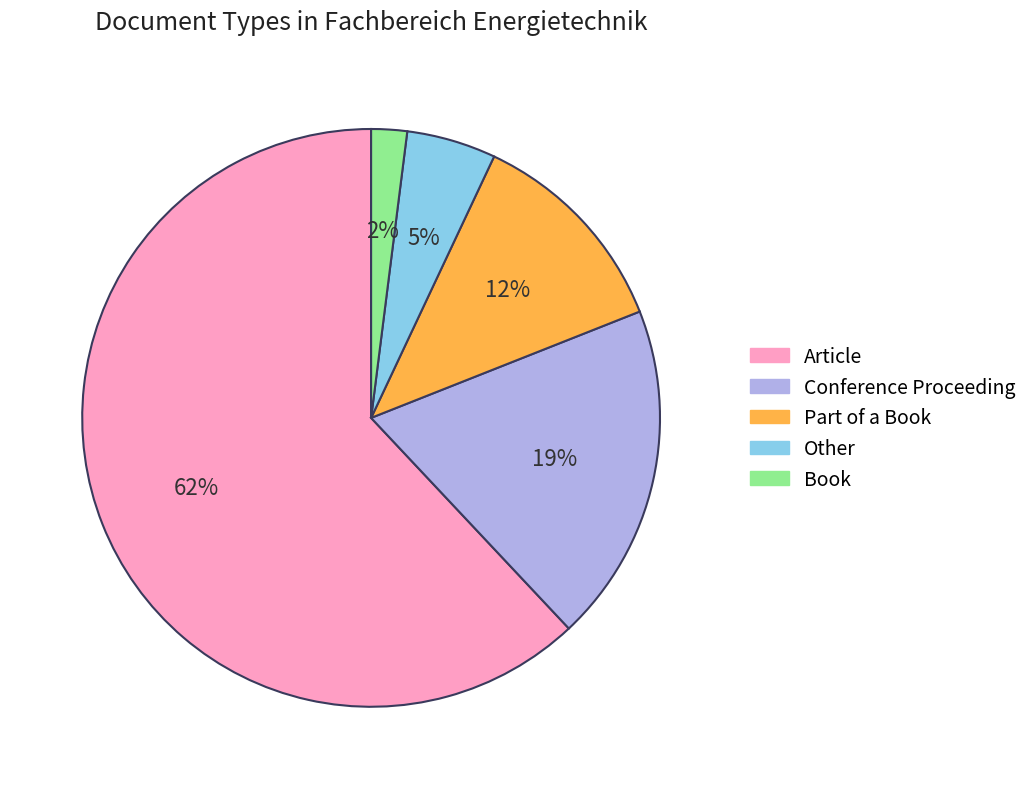

To the nearest percent, what is the difference between the largest and smallest slice percentages?

60%